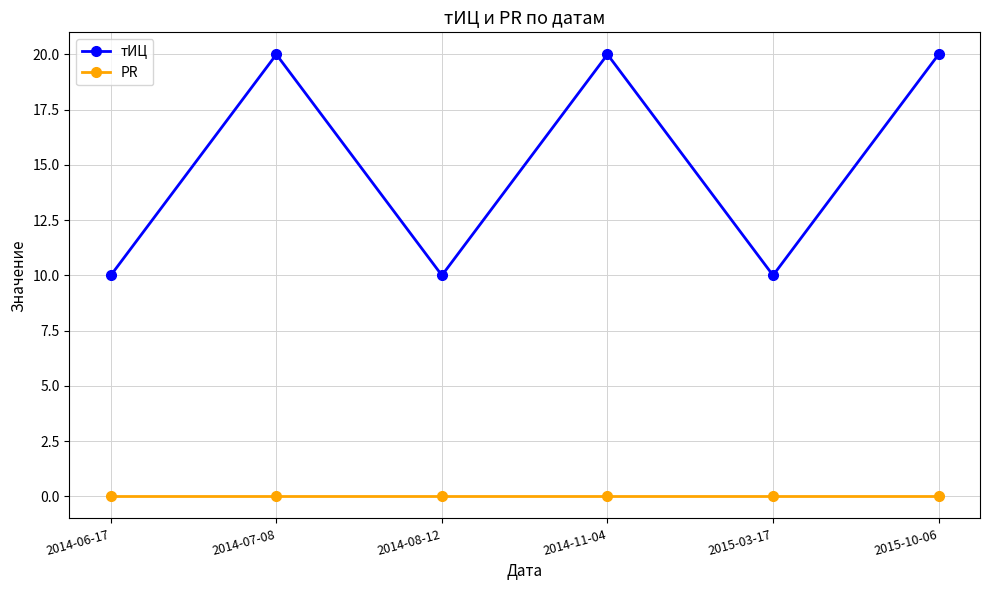

Which series has the largest range (max minus min)?

тИЦ